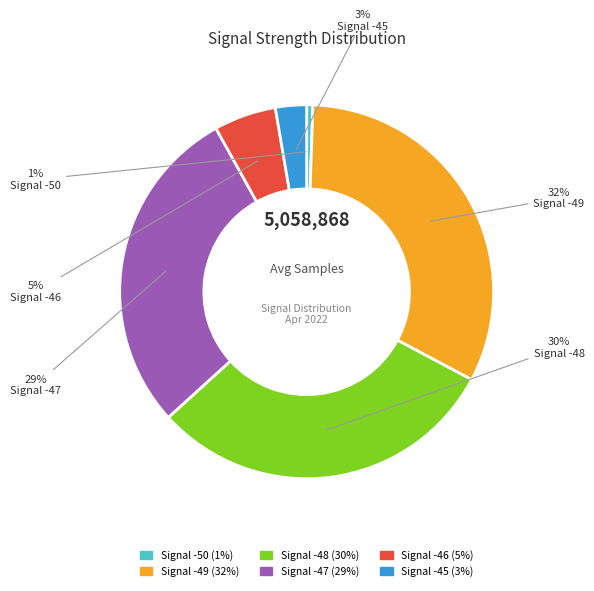

Is there a majority slice in this chart?

No